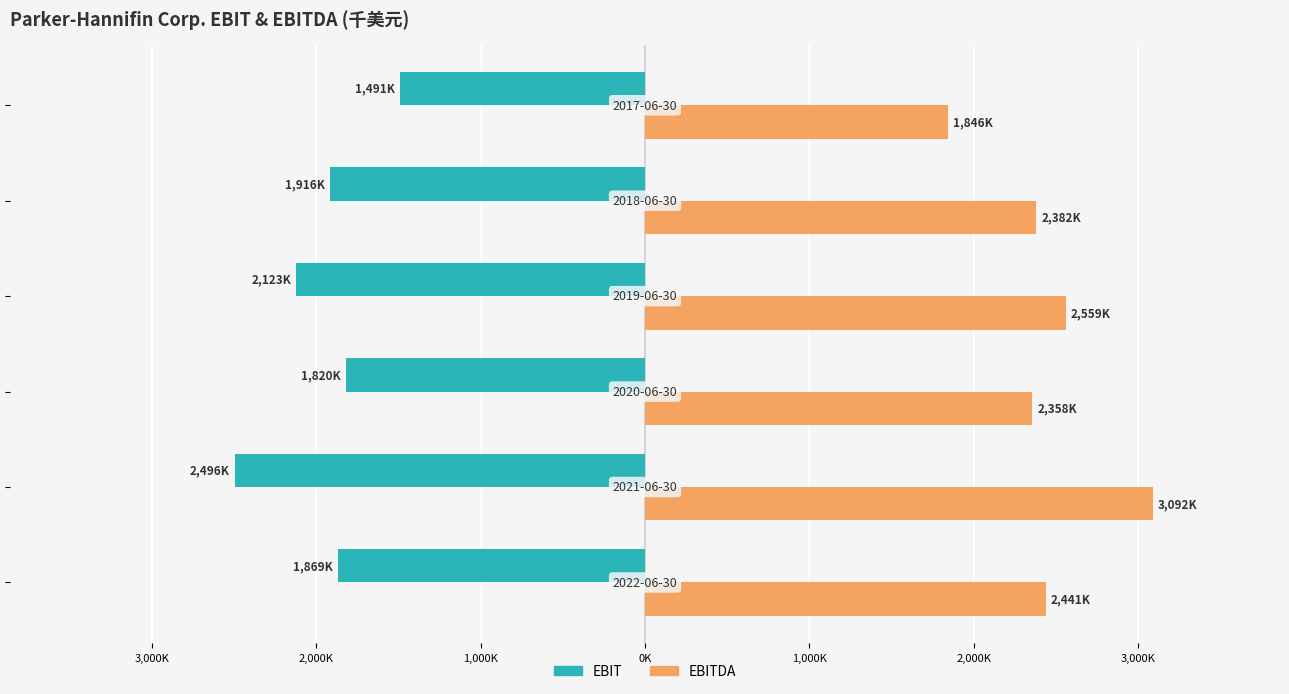

What are all the series names shown in the legend?

EBIT, EBITDA